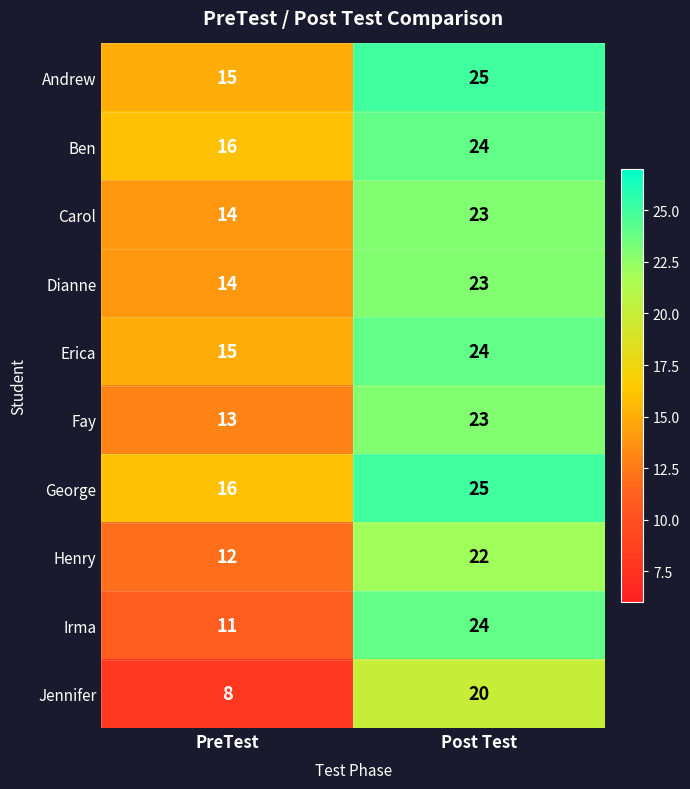

The Carol series shows 23 at Post Test. True or false?

True